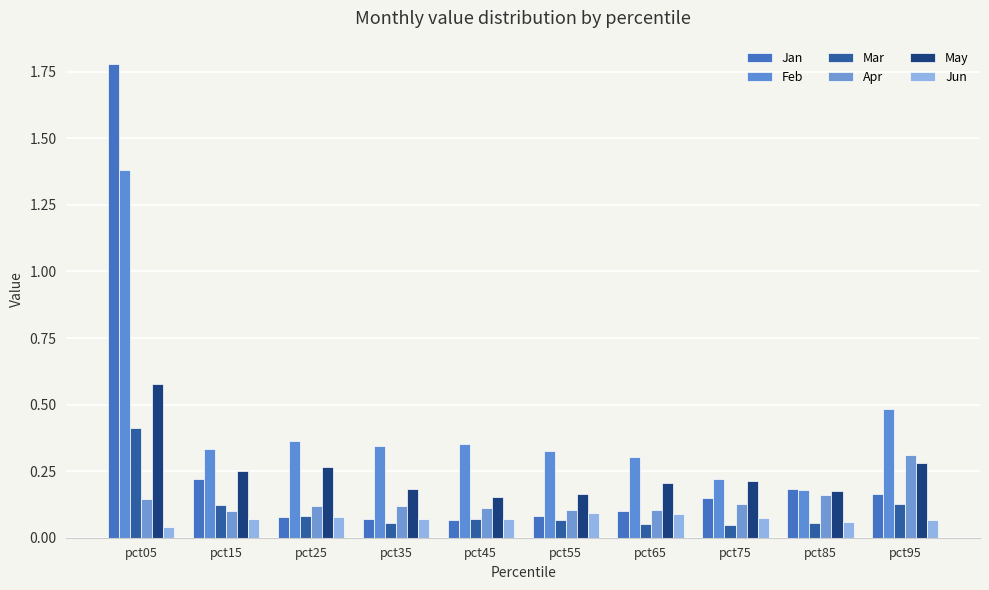

Which series changed the most between pct05 and pct75?

Jan